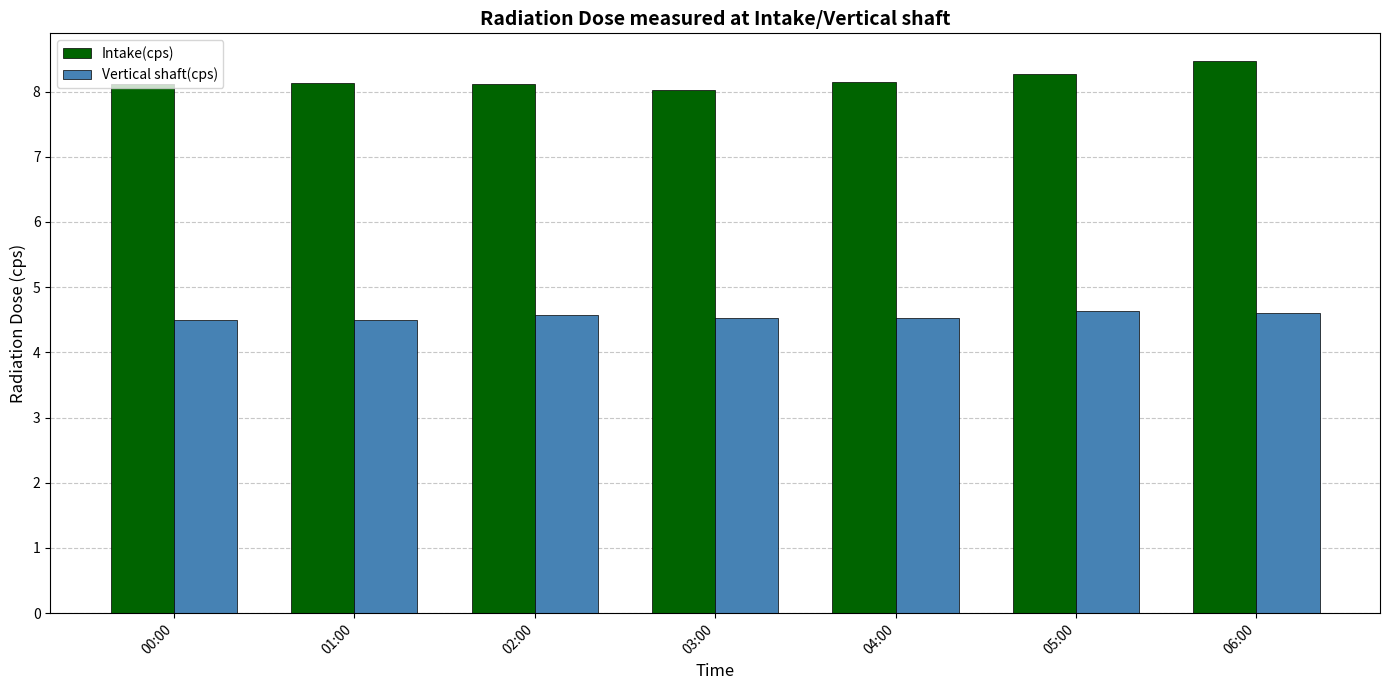

What is the greatest value displayed?

8.5